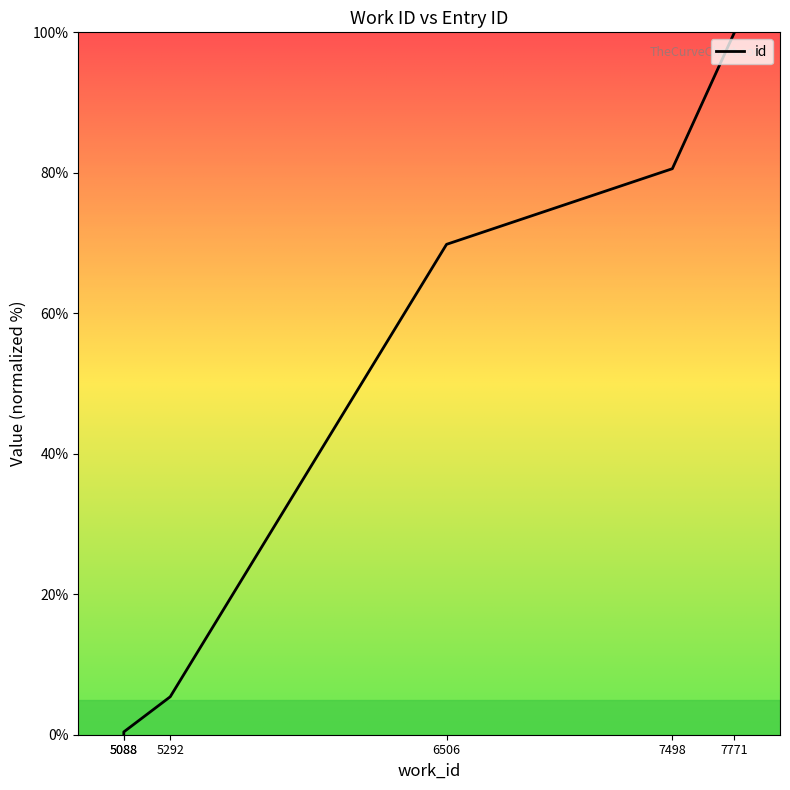

How many lines are shown in the chart?

1